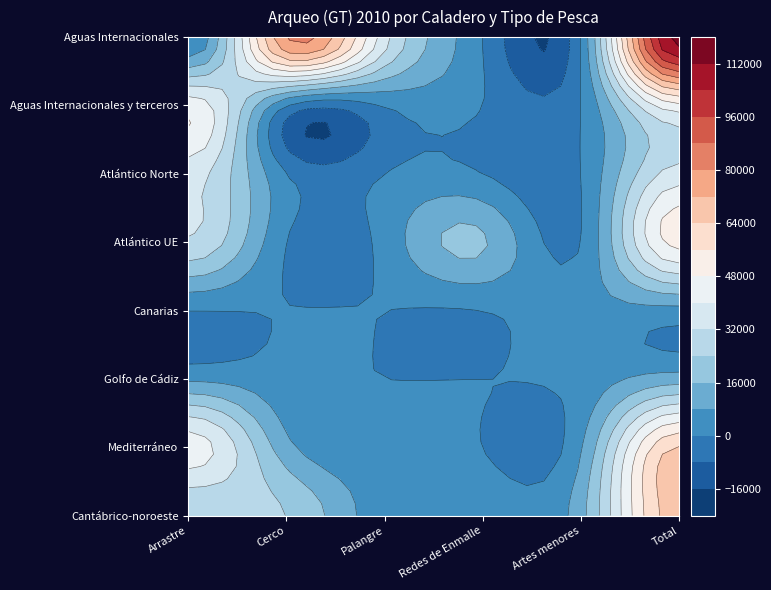

The Aguas Internacionales series shows 49707.0 at Arrastre. True or false?

False